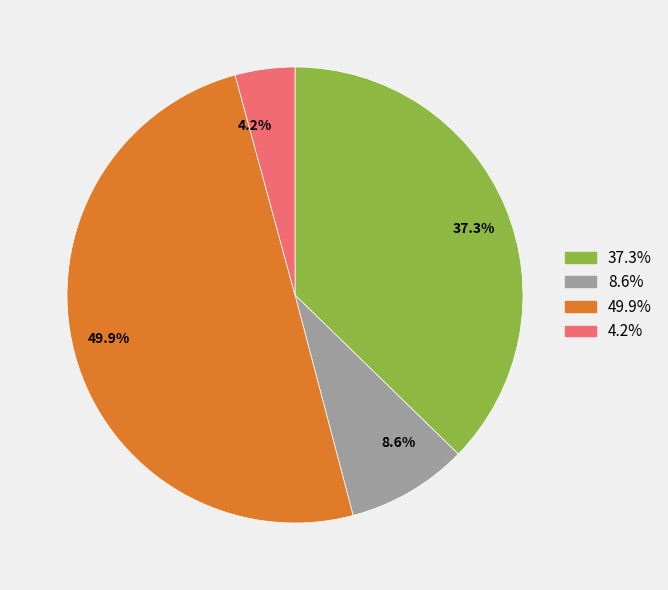

Does 37.3% represent more than half of the total?

No